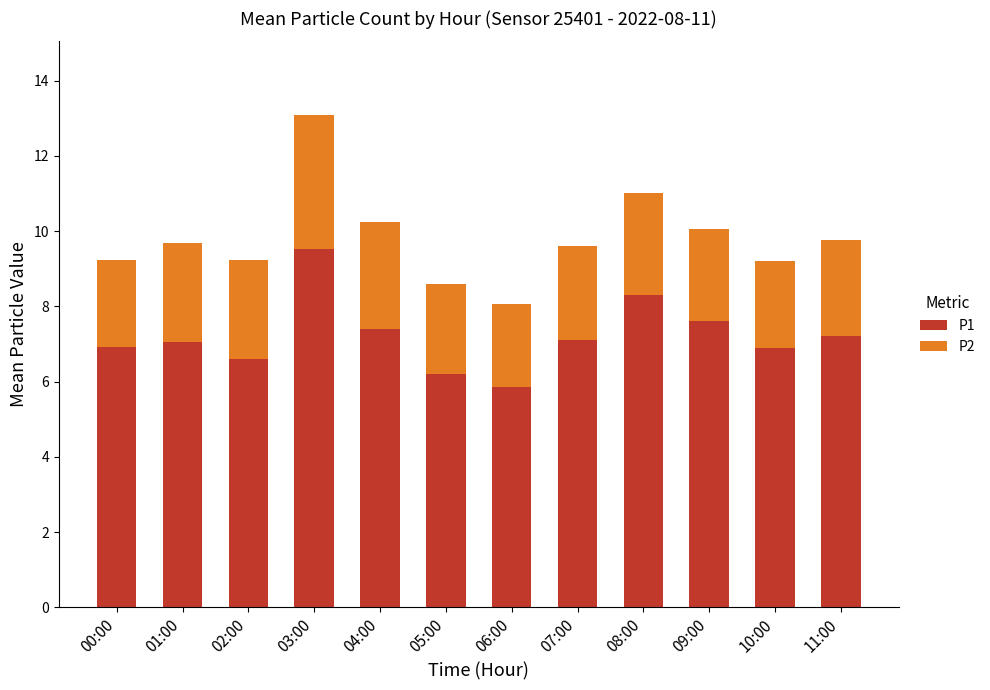

What is the sum of all P1 values?

86.6